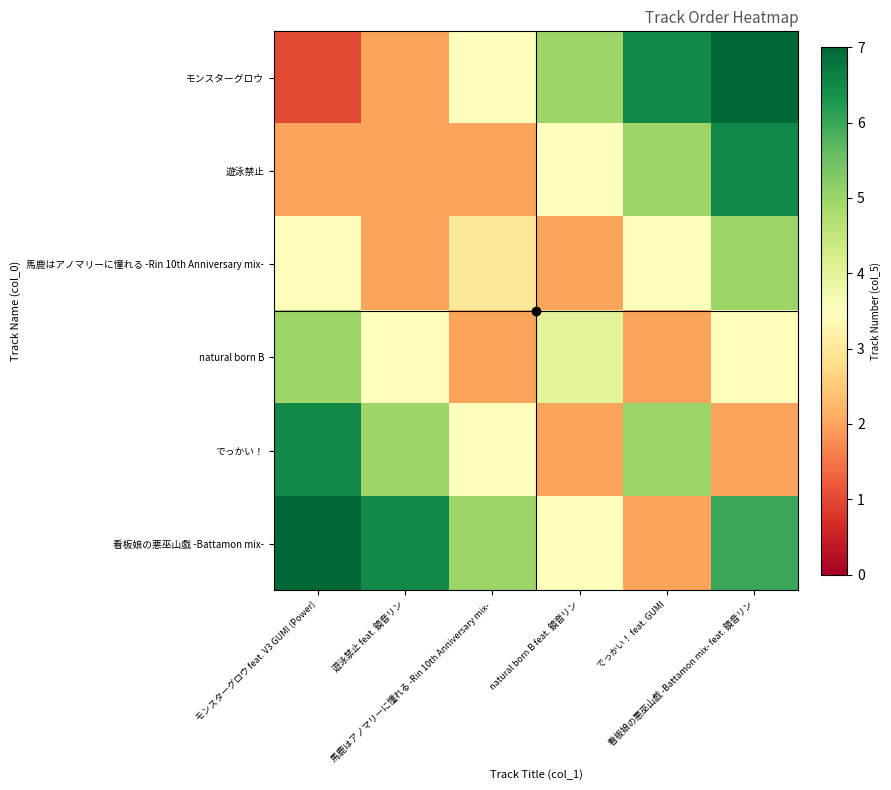

How many categories are shown in the chart?

6